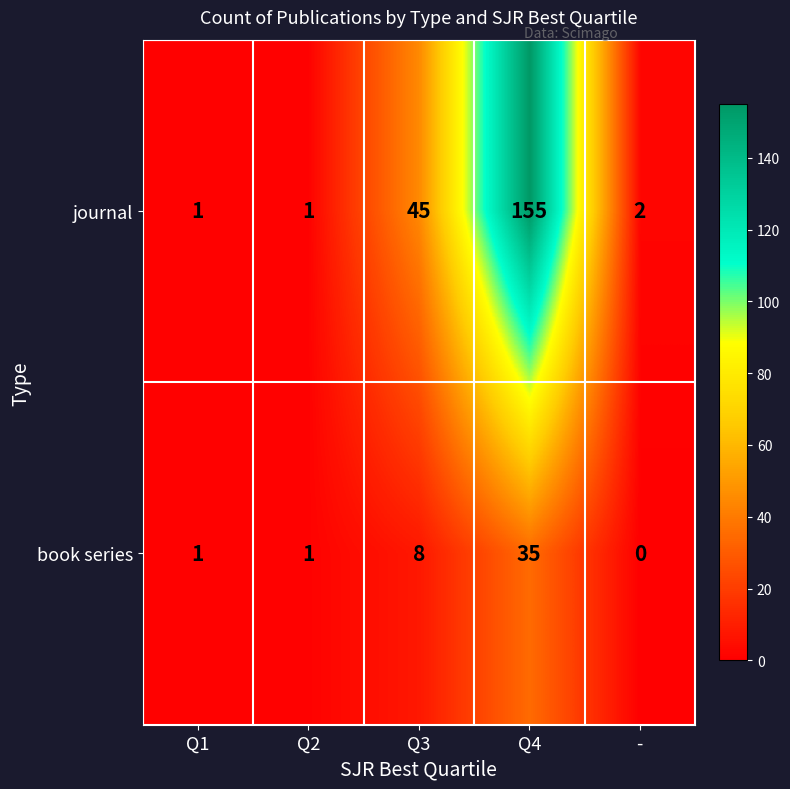

What is the difference between the journal values at - and Q3?

43